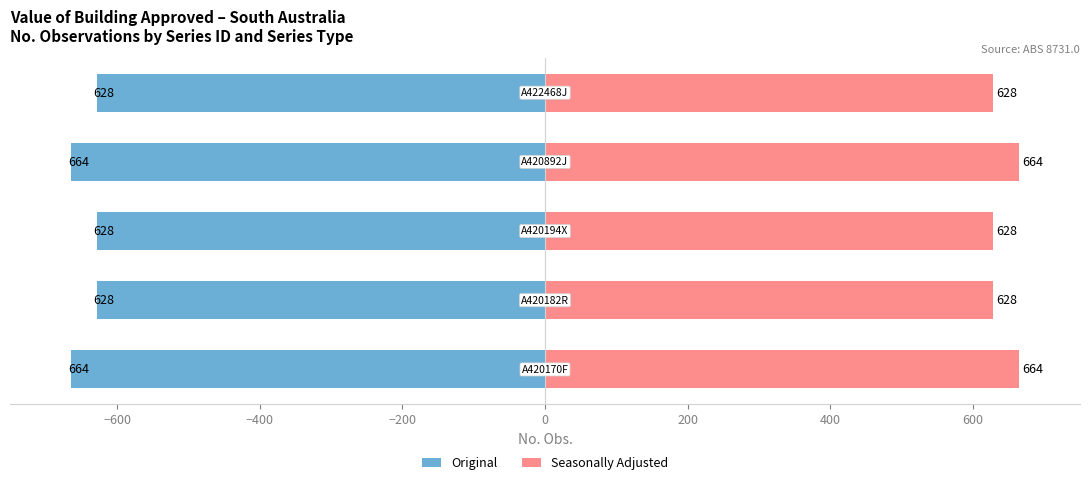

What is the lowest value of the Original series?

-664